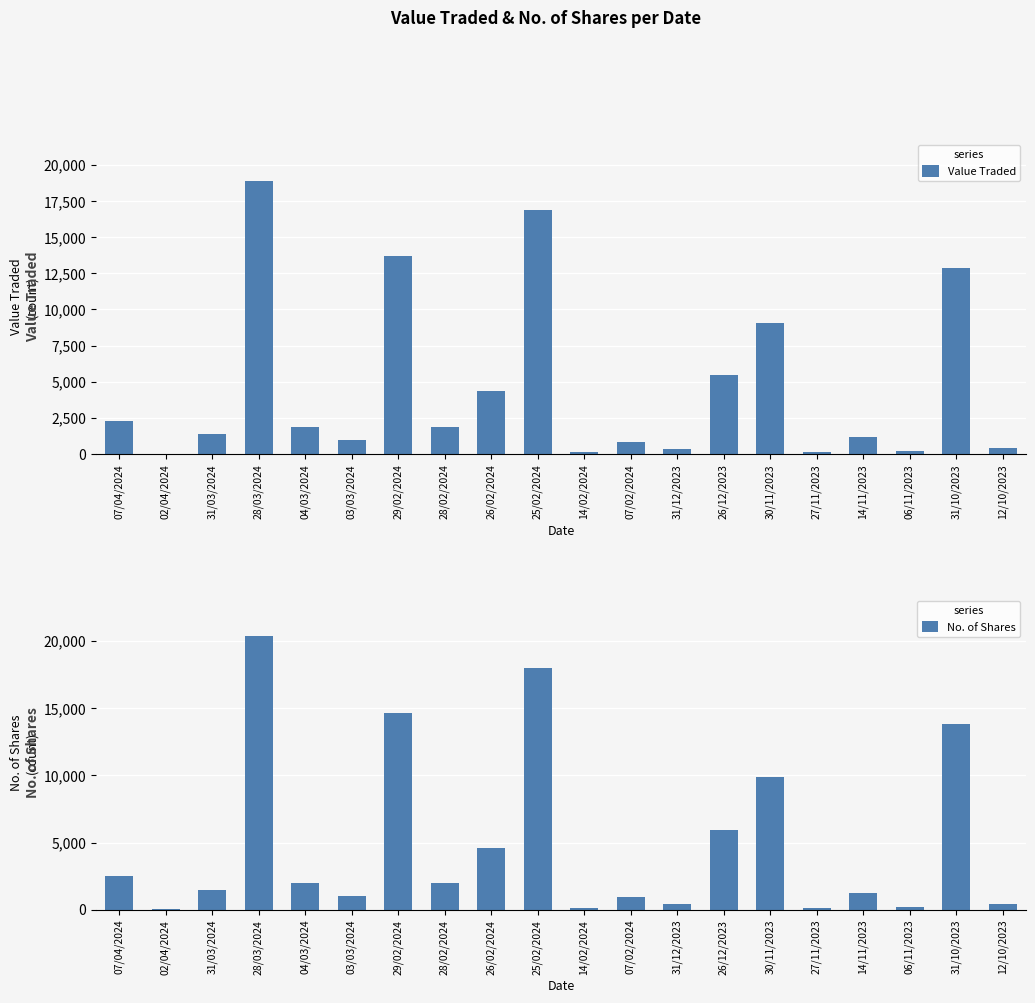

Reading left to right, list all the values displayed in this chart.

Value Traded: 2300	24	1380	18908	1880	940	13724	1838	4333	16915	125	819	372	5474	9093	118	1153	192	12844	387
No. of Shares: 2500	26	1500	20331	2000	1000	14600	1955	4610	18002	133	910	400	5950	9882	130	1256	210	13800	414